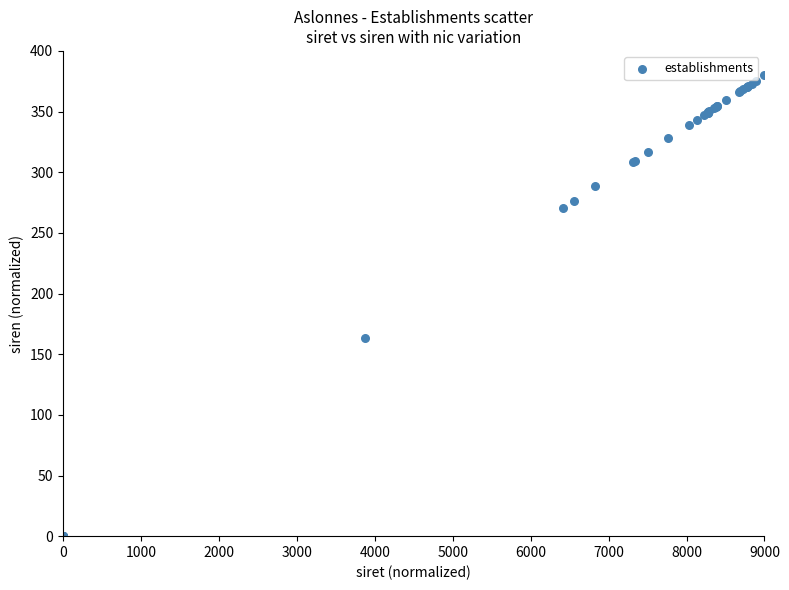

What Y value in the scatter plot is closest to 190?

163.3